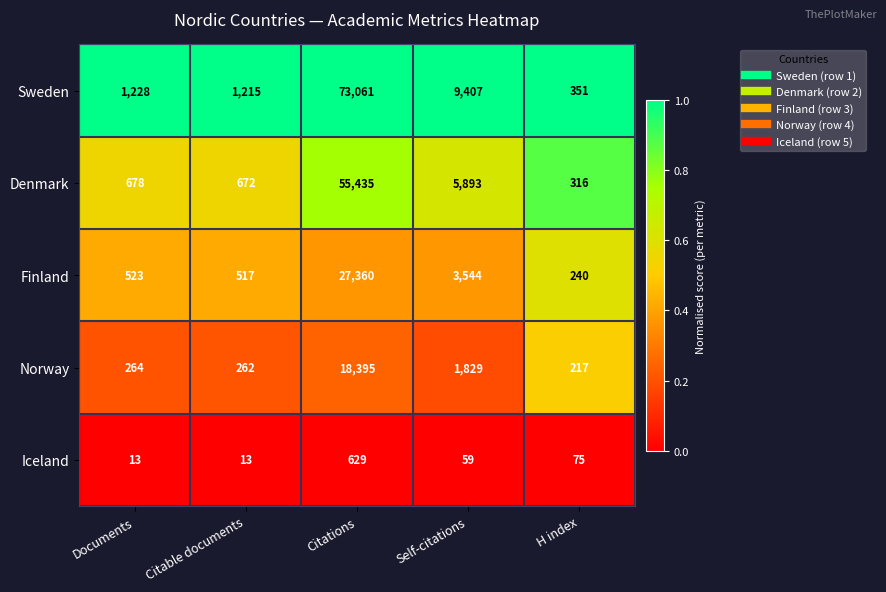

What is the maximum value shown in the chart?

73061